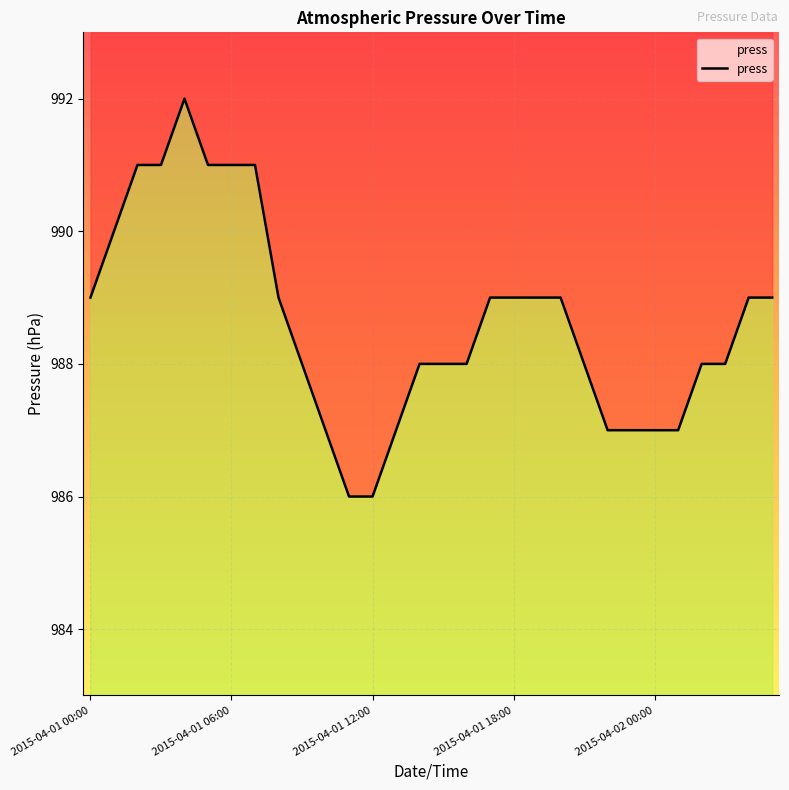

How many interior local peaks (higher than both neighbors) does the data have?

1